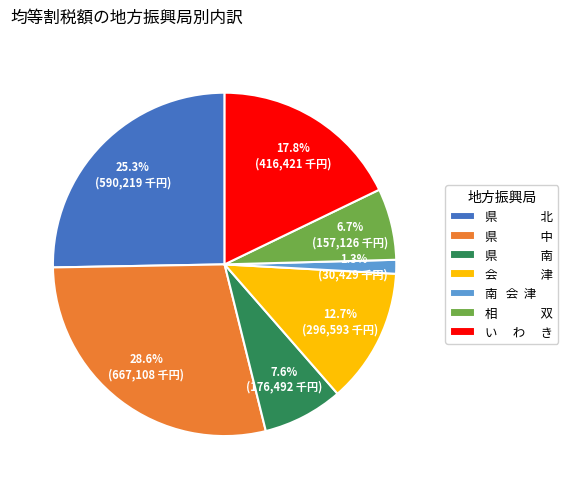

Which has a higher value, 県 北 or 会 津?

県 北